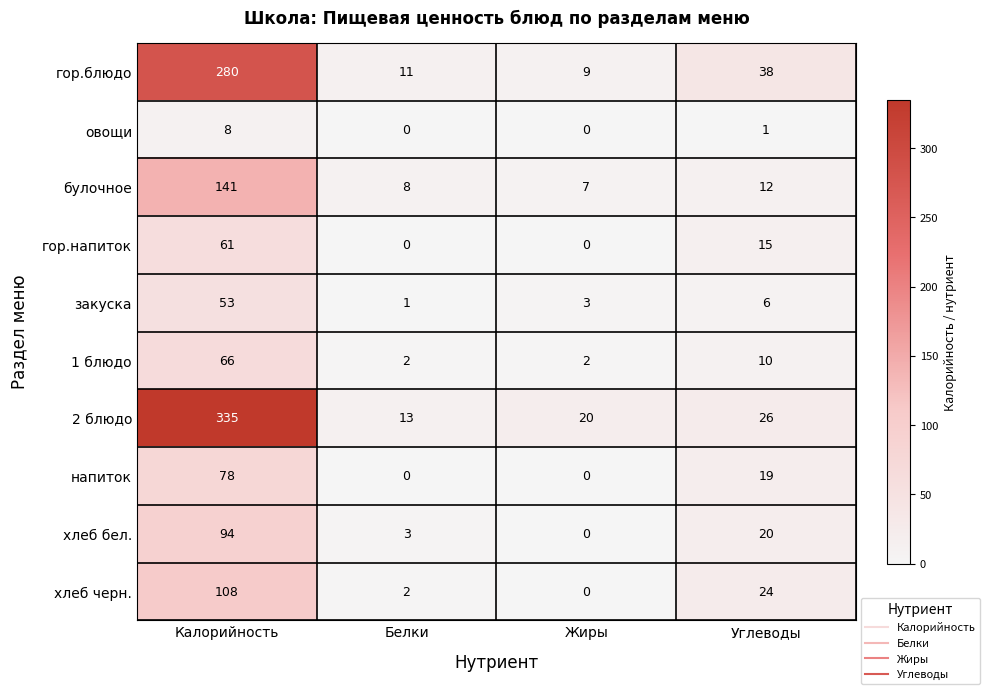

Is it true that закуска equals 3 at Жиры?

True